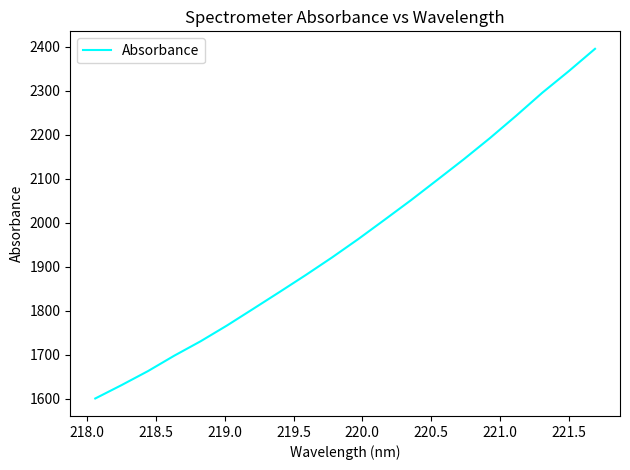

Does the chart have visible grid lines?

No